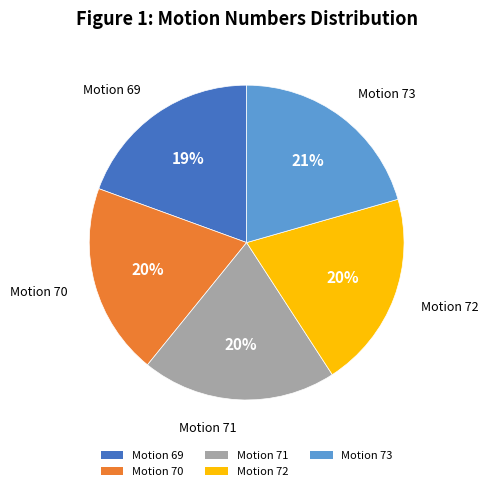

Do Motion 72 and Motion 71 together represent more than half of the pie?

No